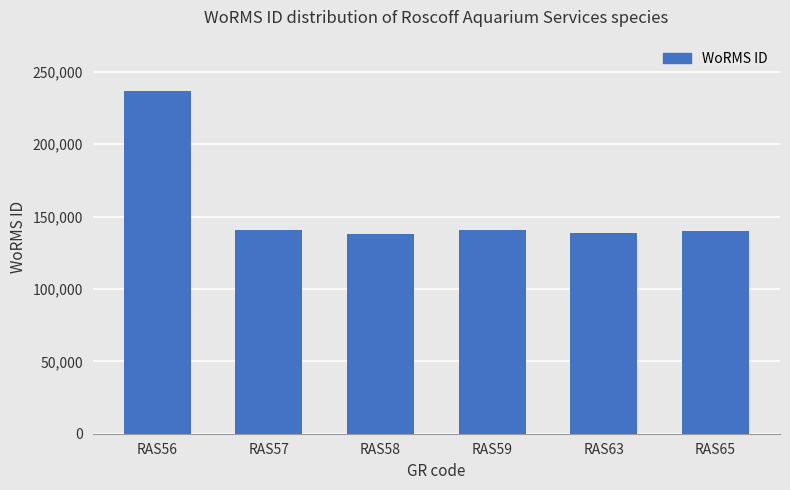

What is the value of the 6th bar from the left?

140025